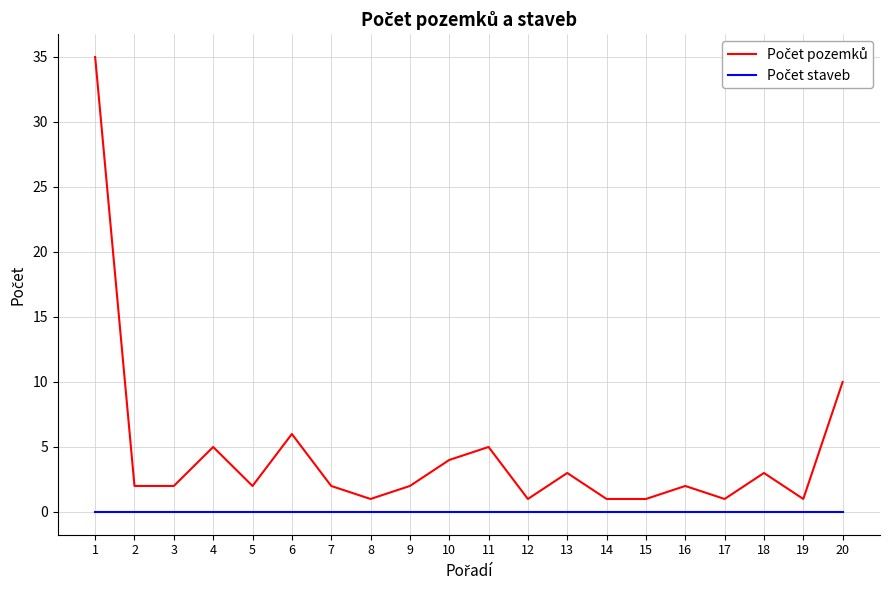

At how many categories does at least one series exceed 7?

2